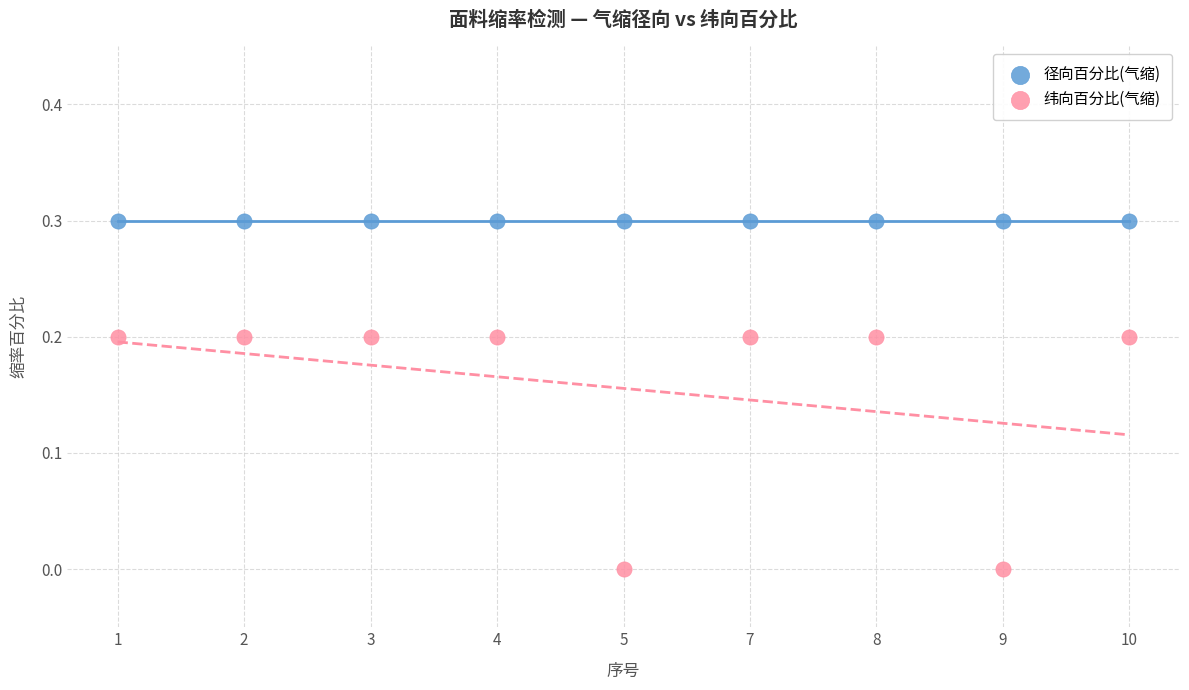

What are all the series names shown in the legend?

径向百分比(气缩), 纬向百分比(气缩)